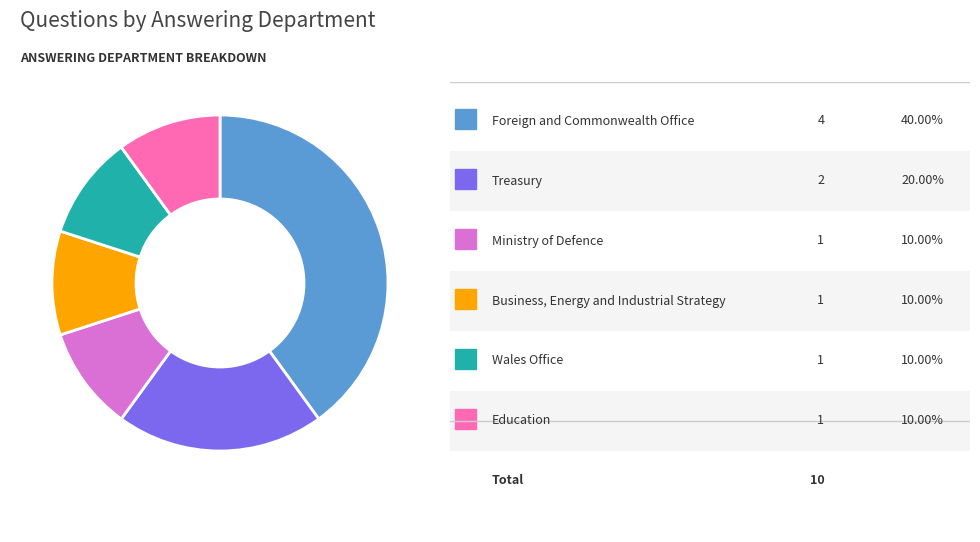

Does any single category account for the majority?

No